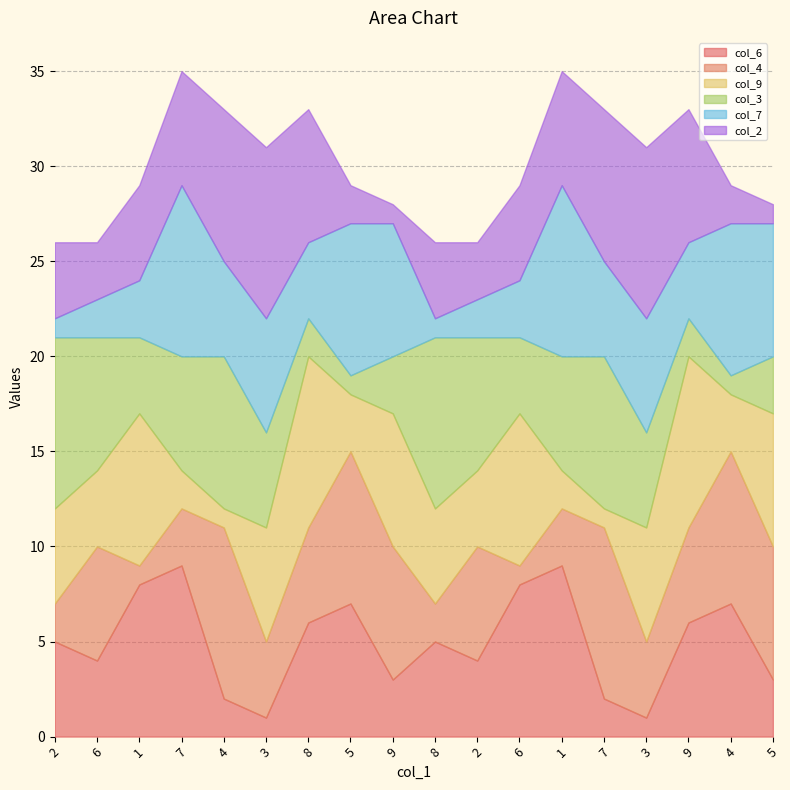

What is the spread (max minus min) of values at 5?

7